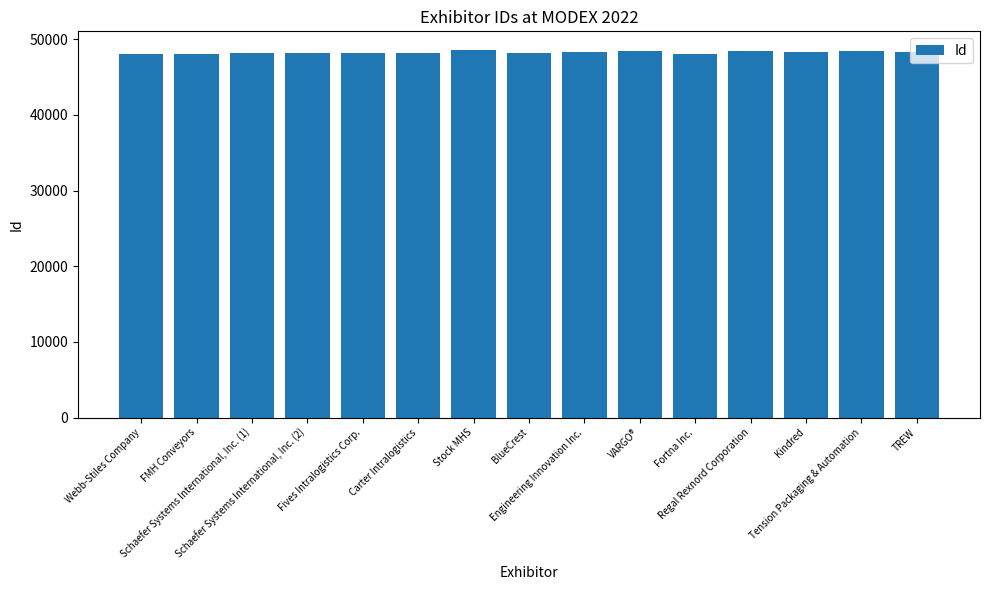

What is the value of the 11th bar from the left?

48115